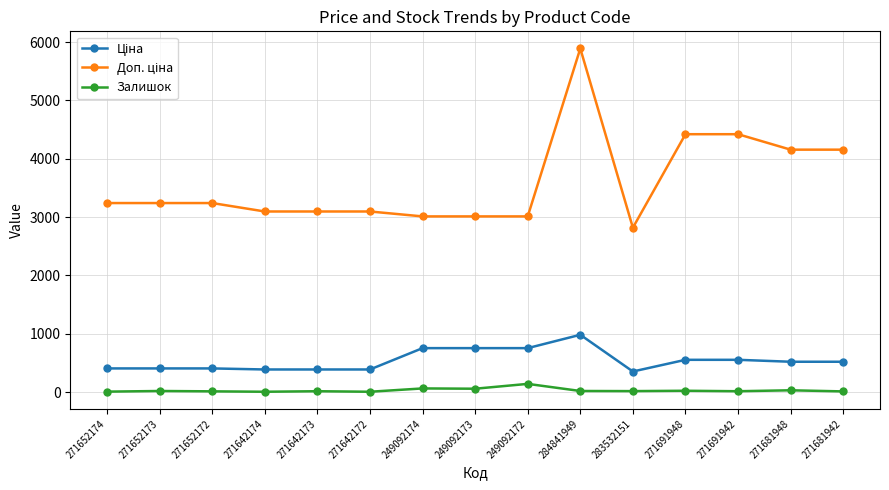

Is it true that Залишок equals 14.0 at 271691942?

True